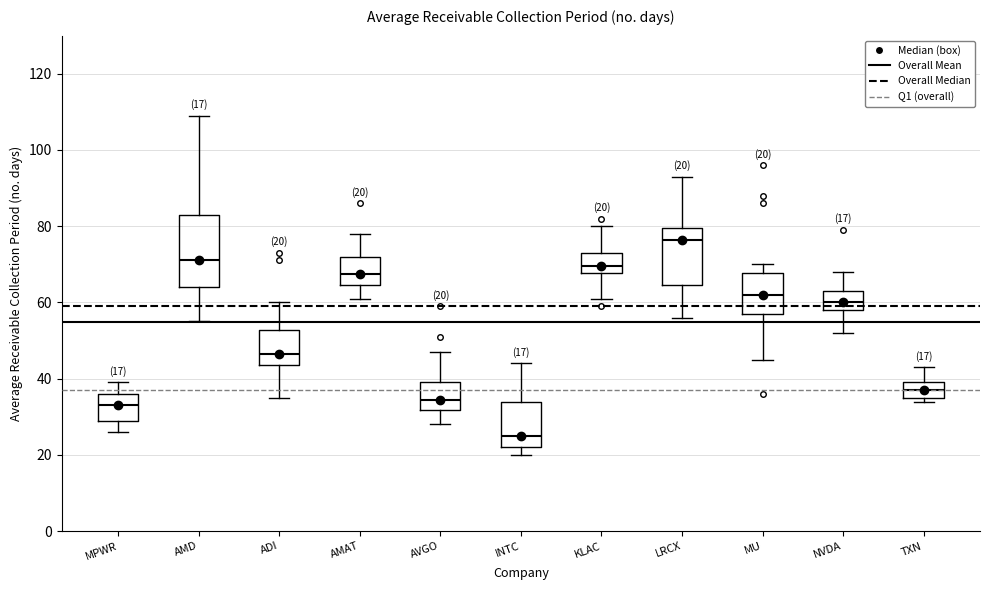

Which box has the lowest median line?

INTC